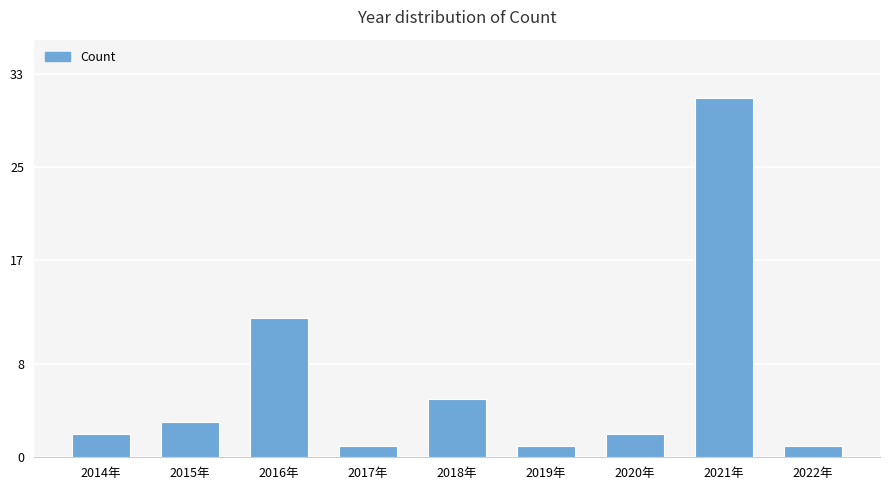

Reading right to left, extract all data points from this chart.

1	31	2	1	5	1	12	3	2